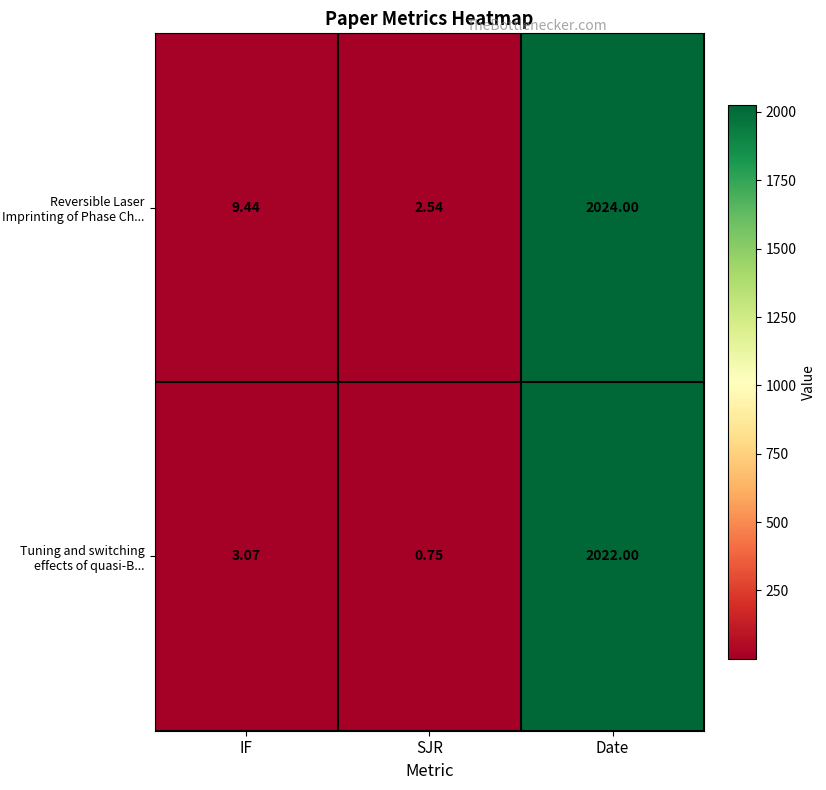

At which label is Tuning and switching effects of quasi-B... closest to 1011?

IF